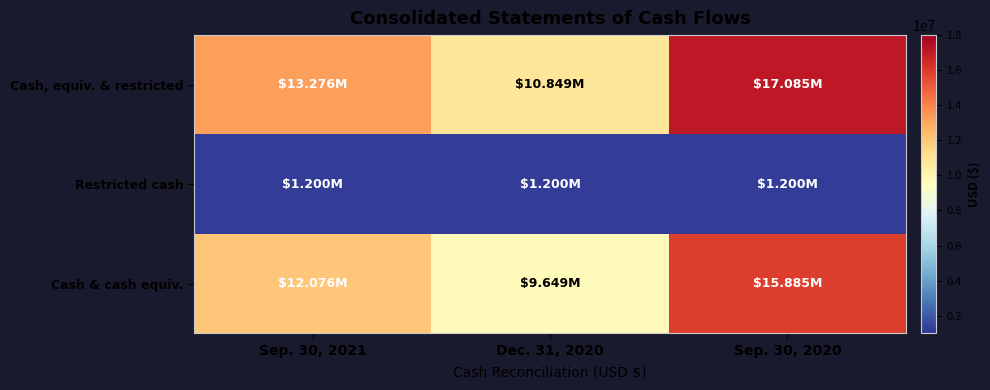

How many data points does each series have?

3